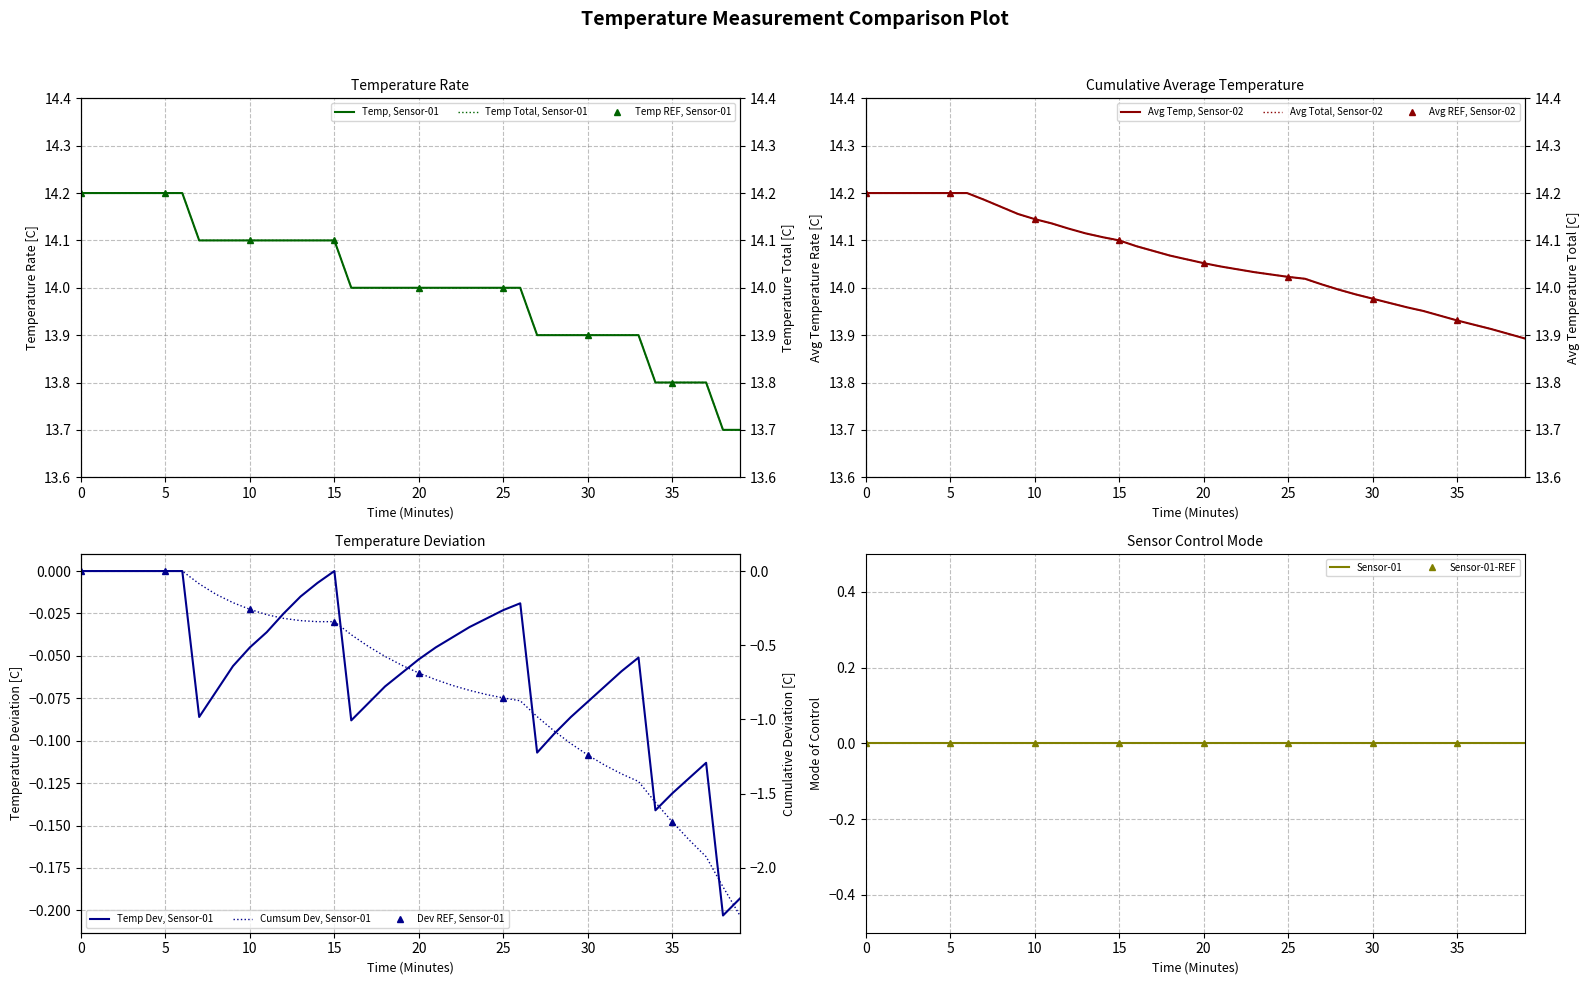

True or false: Cumulative Avg Temp and Temperature (C) cross at least once.

False